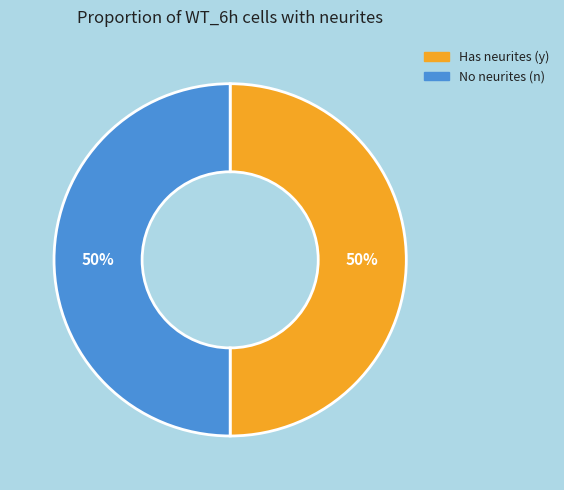

Count the number of slices in the pie.

2